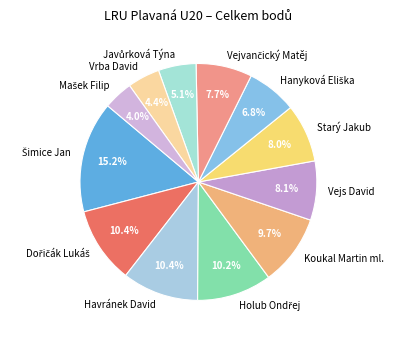

What percentage is NOT represented by Starý Jakub?

92.0%